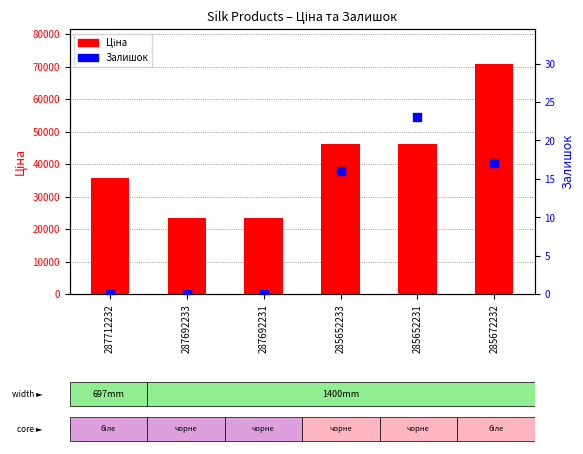

What is the total value across all series at 285652233?

46159.9